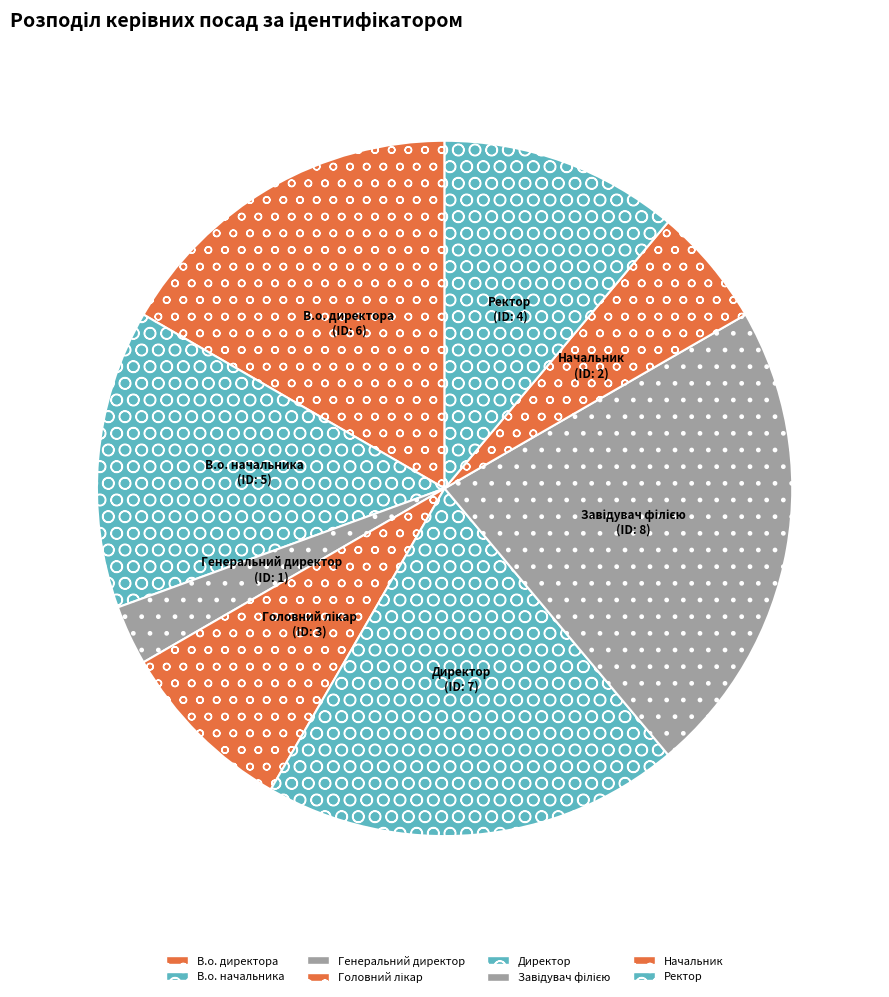

Is Генеральний директор the majority of the pie?

No